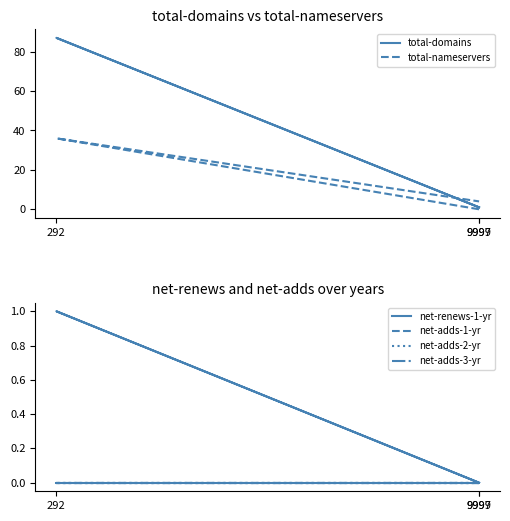

How many series are shown in this chart?

6